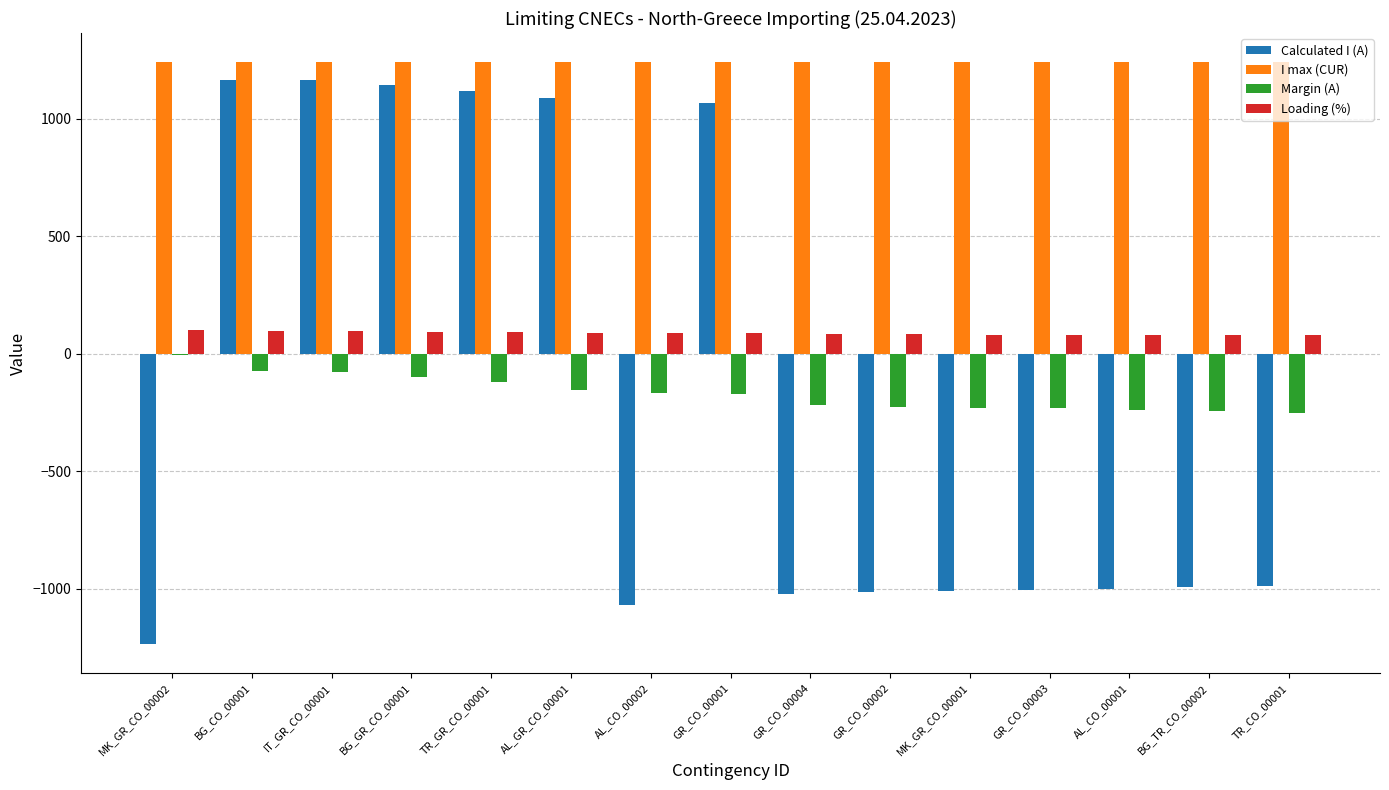

What is the sum of the I max (CUR) values at TR_GR_CO_00001 and AL_CO_00002?

2480